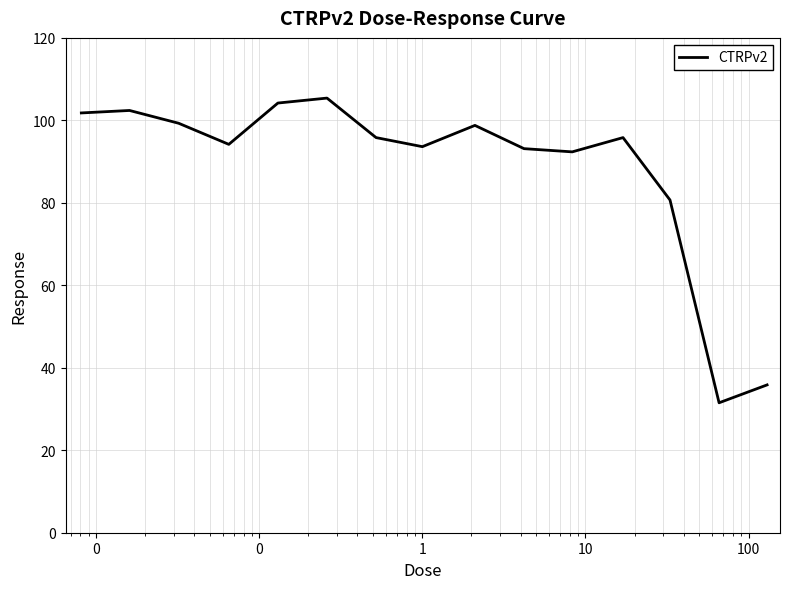

What is the difference between the maximum and minimum values?

73.9